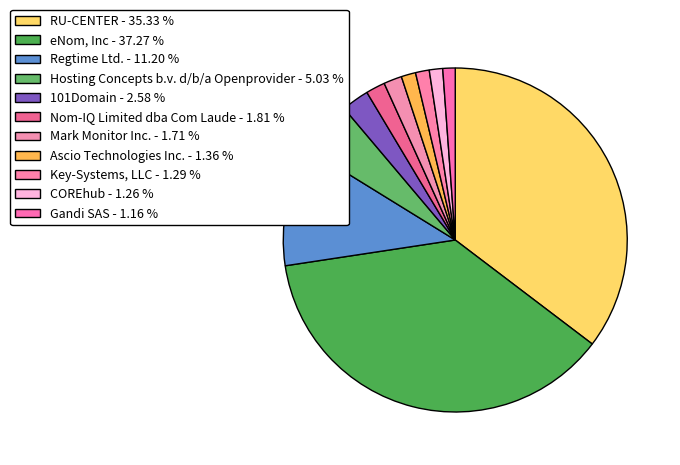

How many segments does this pie chart have?

11